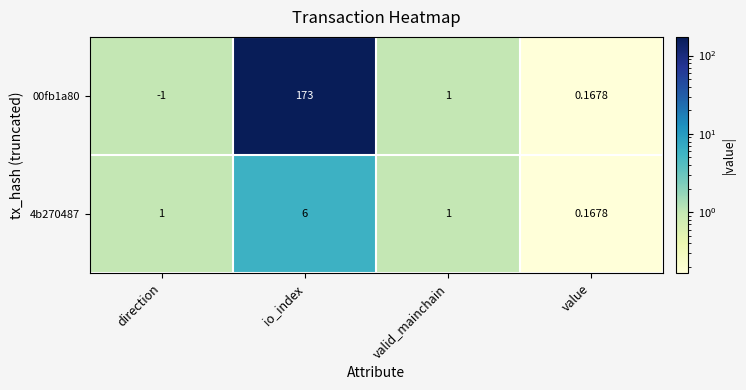

Which label corresponds to the largest value in the chart?

io_index